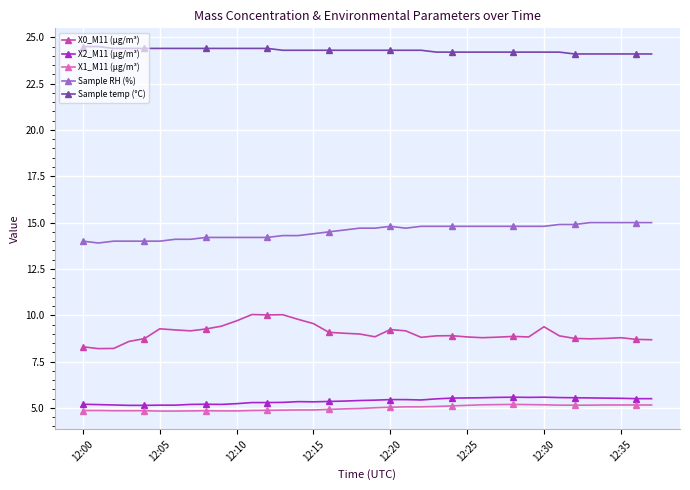

True or false: X0_M11 (μg/m³) has more than 2 points higher than both neighbors.

True